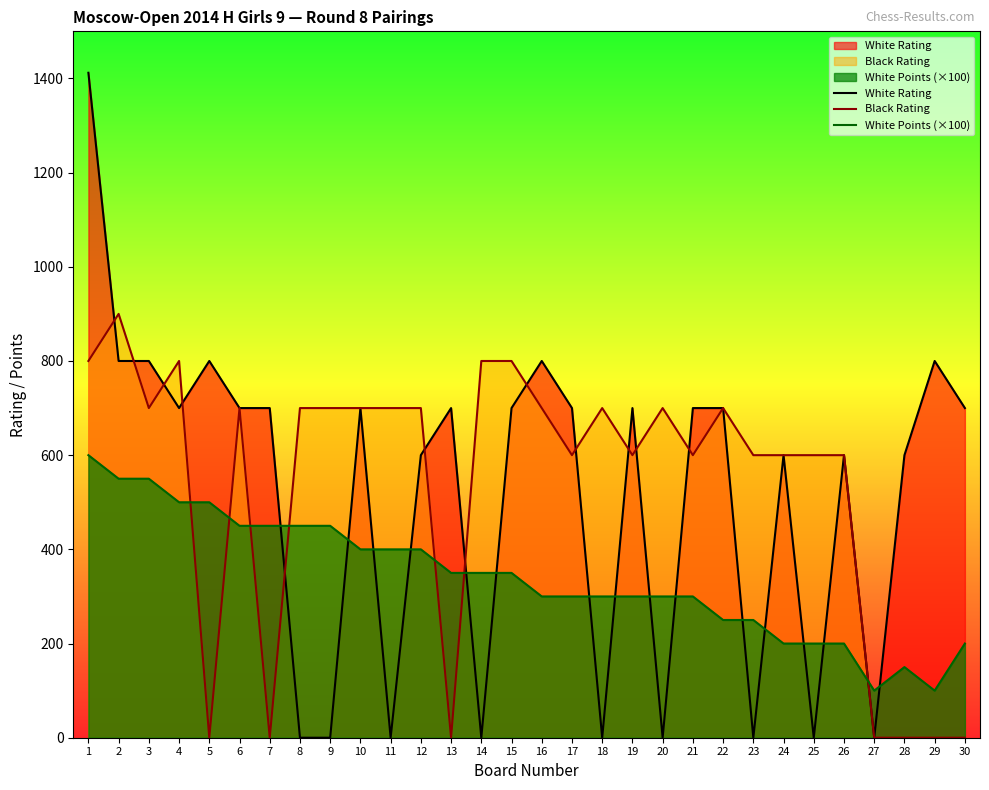

Reading left to right, transcribe all the data shown in this chart.

White Rating: 1412	800	800	700	800	700	700	0	0	700	0	600	700	0	700	800	700	0	700	0	700	700	0	600	0	600	0	600	800	700
Black Rating: 800	900	700	800	0	700	0	700	700	700	700	700	0	800	800	700	600	700	600	700	600	700	600	600	600	600	0	0	0	0
White Points (×100): 600	550	550	500	500	450	450	450	450	400	400	400	350	350	350	300	300	300	300	300	300	250	250	200	200	200	100	150	100	200